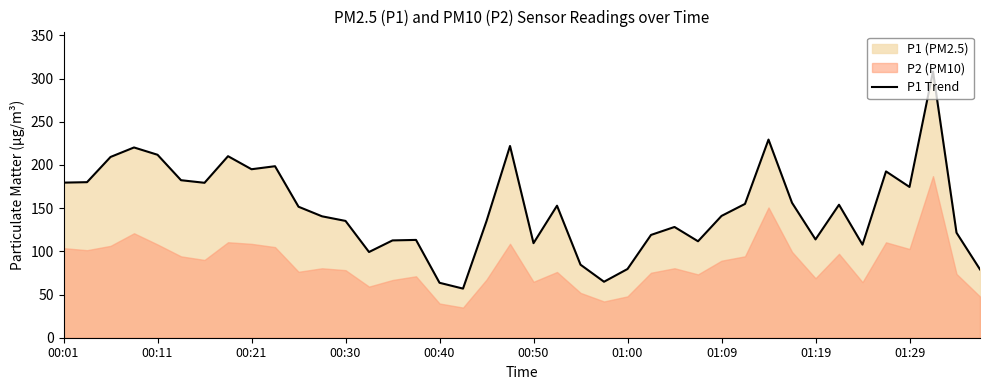

Where does the data first go above 151?

00:01